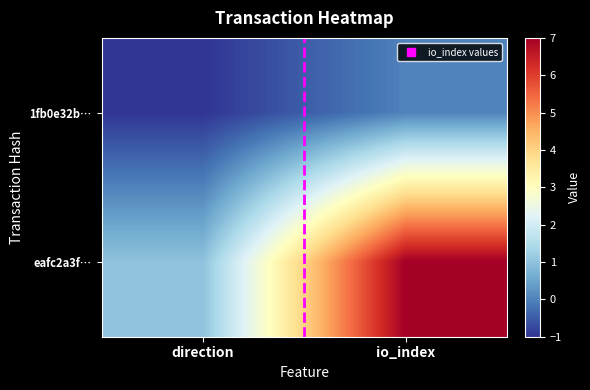

Rank the series at direction from highest to lowest value.

eafc2a3f…, 1fb0e32b…